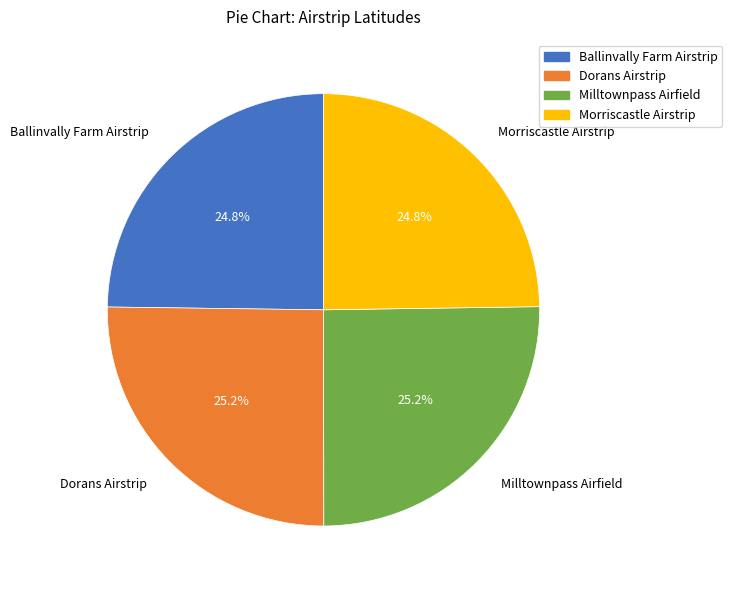

What portion of the pie excludes Milltownpass Airfield?

74.8%